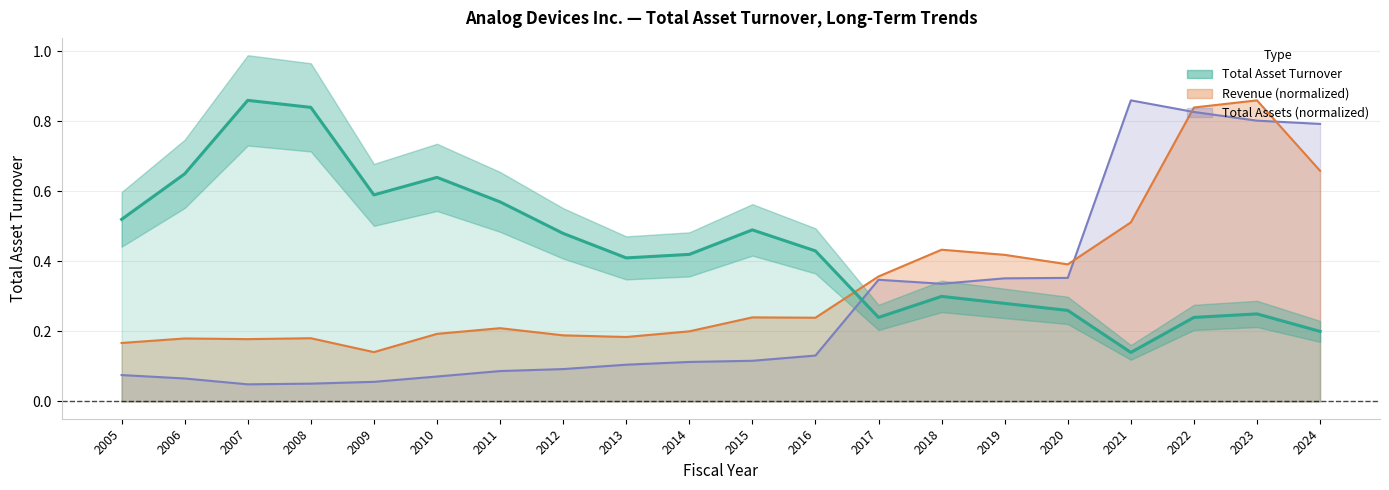

How many lines are shown in the chart?

1